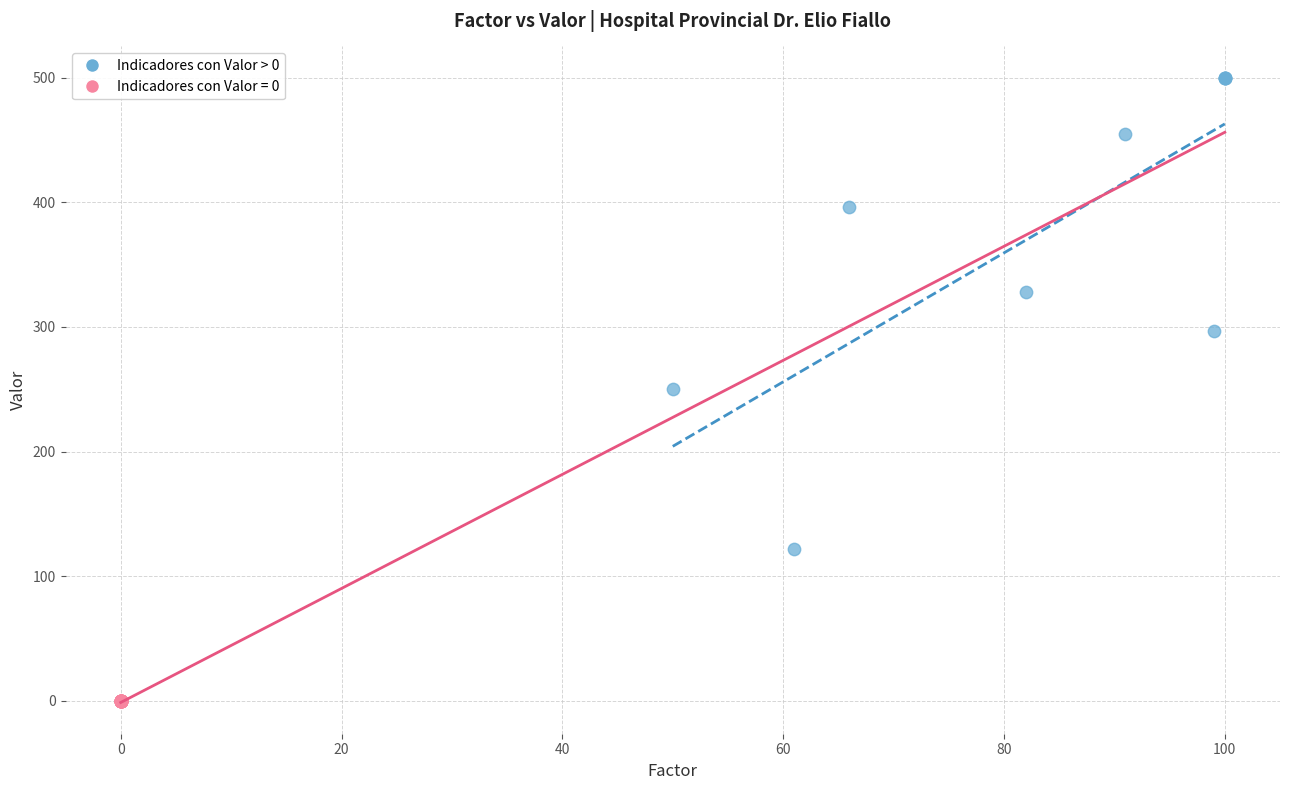

Which series reaches the maximum Y coordinate?

Indicadores con Valor > 0